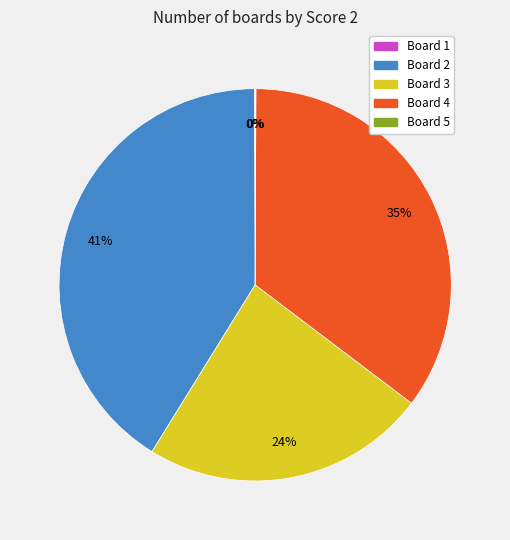

To the nearest percent, what is the difference between the largest and smallest slice percentages?

41%